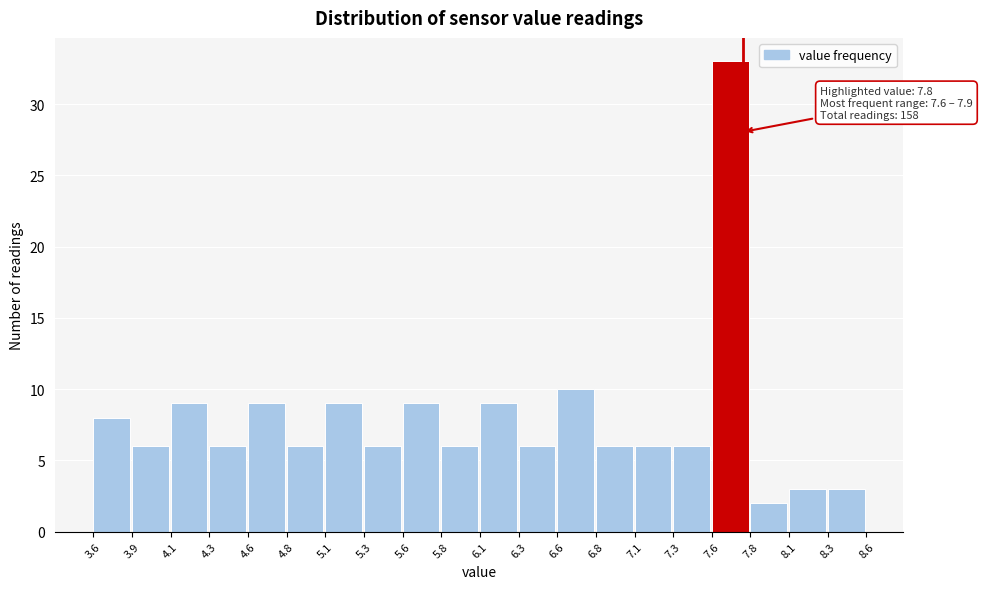

Over which range of the x-axis is the bar tallest?

7.6 to 7.8